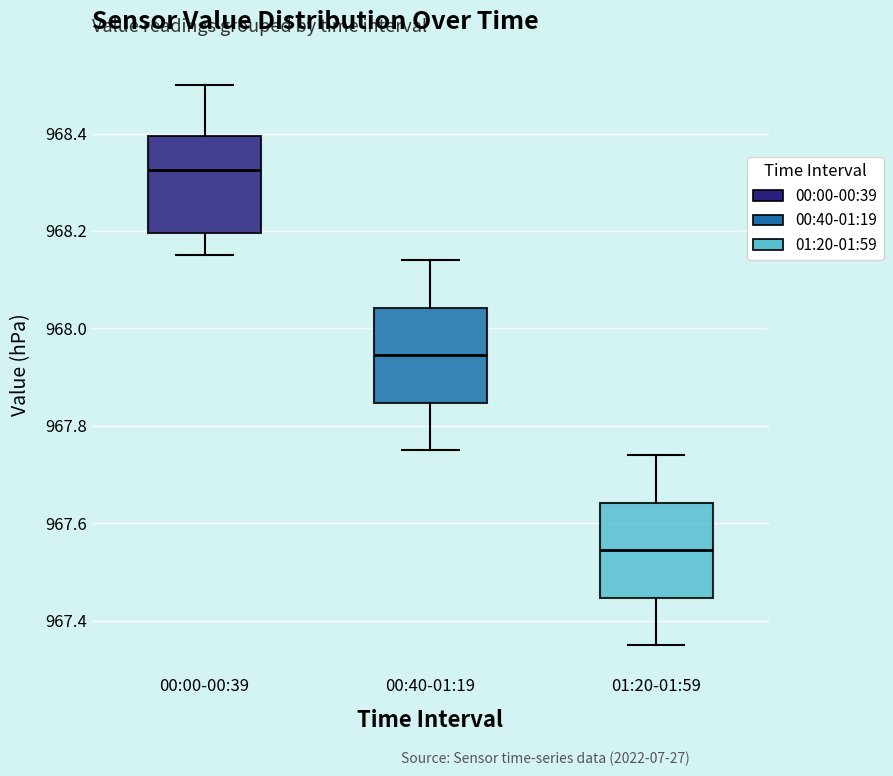

Reading left to right, transcribe this box plot: for each box, give where its median line is, the range the box spans, and where its two whiskers end, as read against the y-axis. The values are not printed on the chart, so give them approximately, as read against the axis.

00:00-00:39: median 968.32, box 968.20 to 968.40, whiskers 968.16 to 968.50
00:40-01:19: median 967.94, box 967.84 to 968.04, whiskers 967.76 to 968.14
01:20-01:59: median 967.54, box 967.44 to 967.64, whiskers 967.36 to 967.74